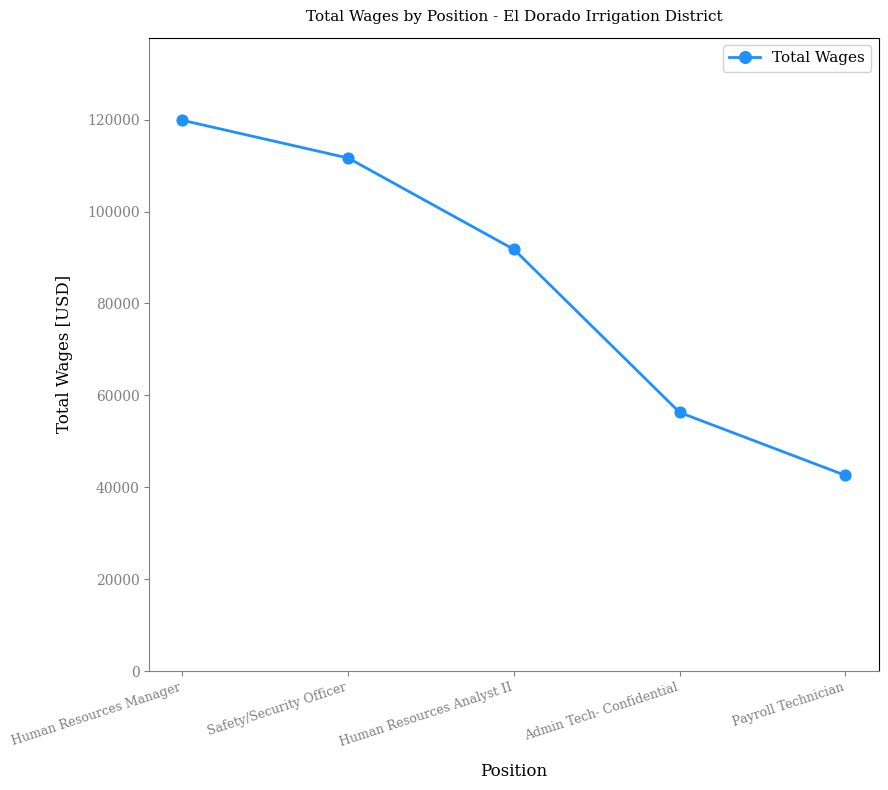

What is the ratio of the value at Safety/Security Officer to the value at Human Resources Manager?

0.9